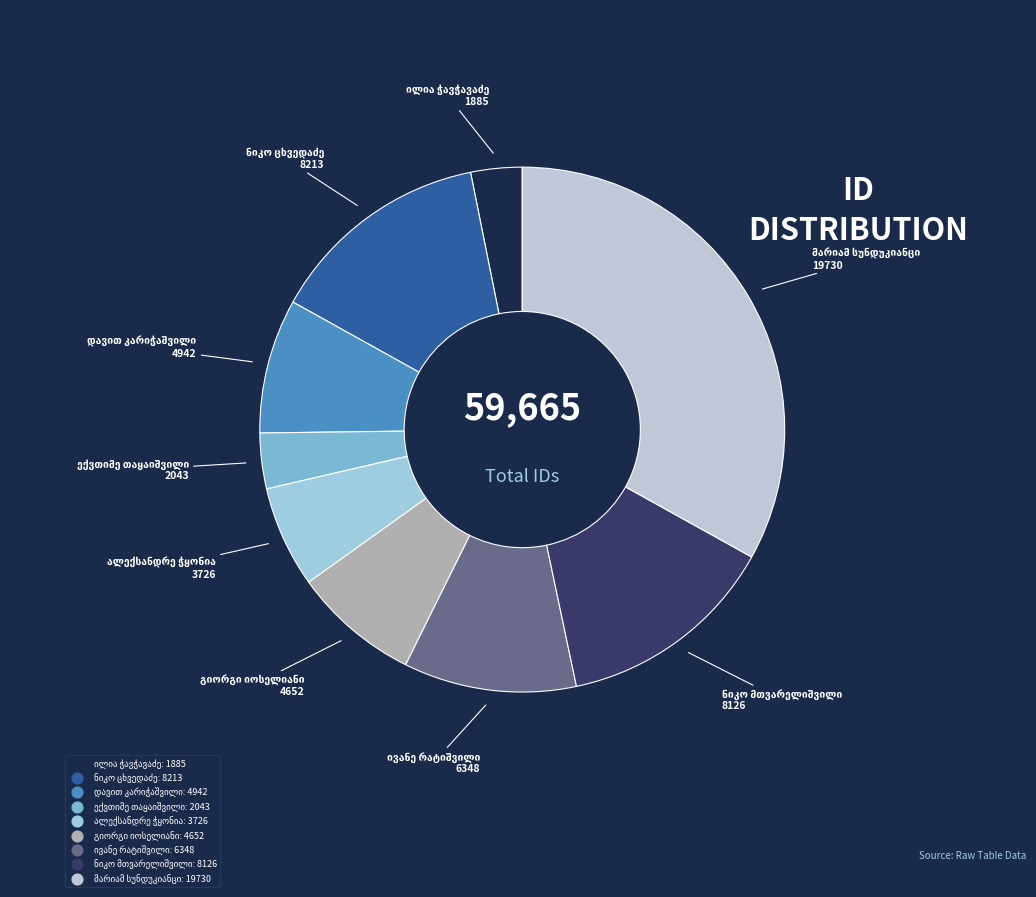

Is there a majority slice in this chart?

No